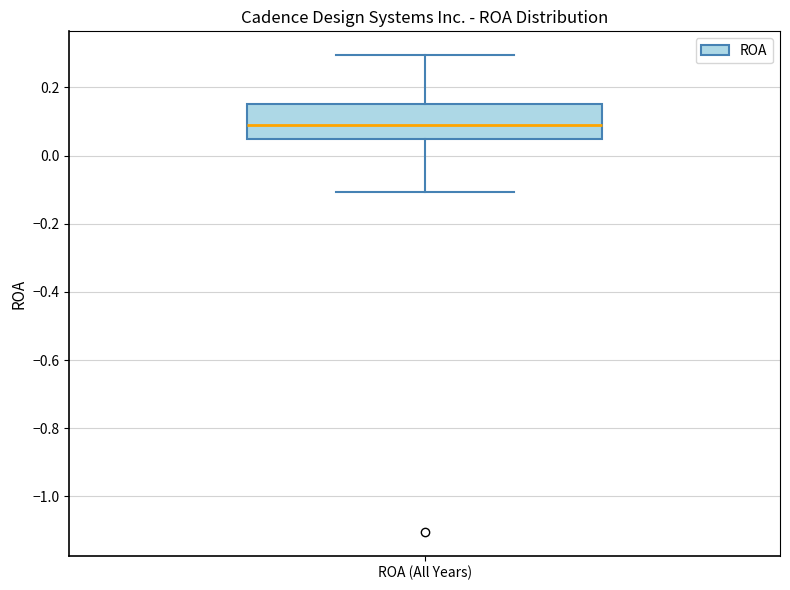

Transcribe this box plot: give where the median line is, the range the box spans, and where the two whiskers end, as read against the y-axis. The values are not printed on the chart, so give them approximately, as read against the axis.

median 0.10, box 0.04 to 0.16, whiskers -0.10 to 0.30